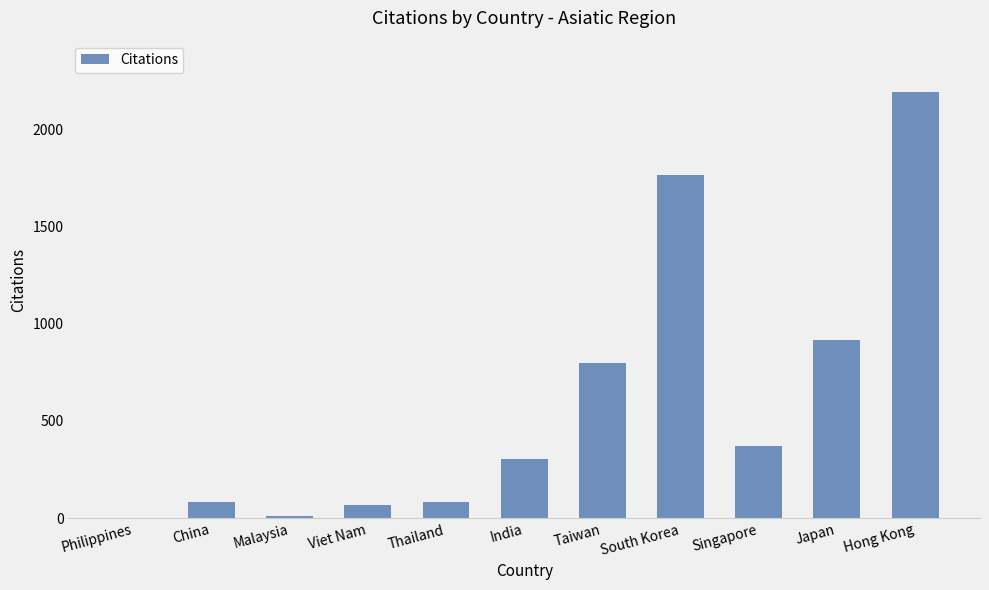

What is the ratio of the value at Viet Nam to the value at Thailand?

0.8